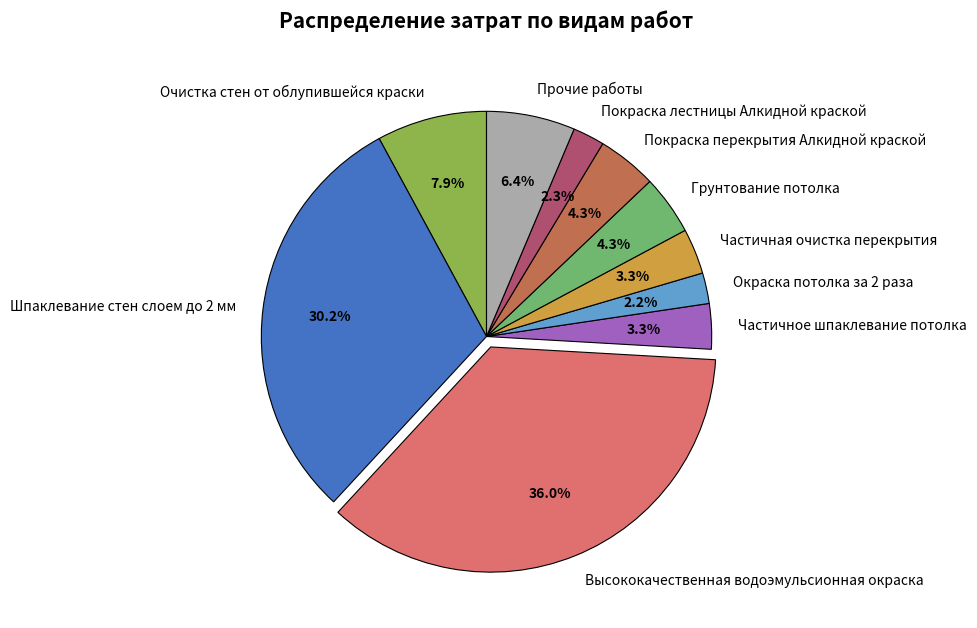

How many slices are in this pie chart?

10